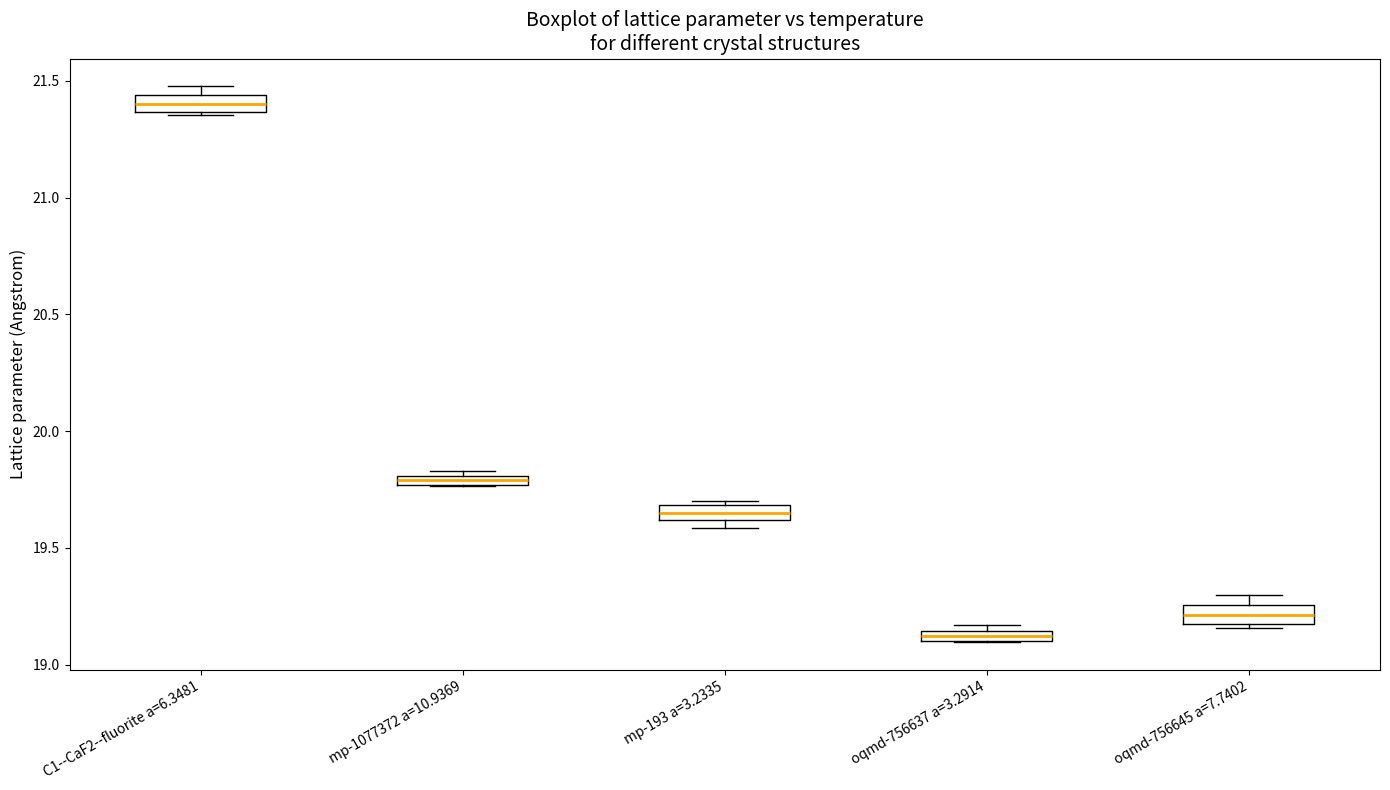

Where is the upper edge of the box for mp-193 a=3.2335 on the y-axis? The values are not printed on the chart, so give them approximately, as read against the axis.

19.70